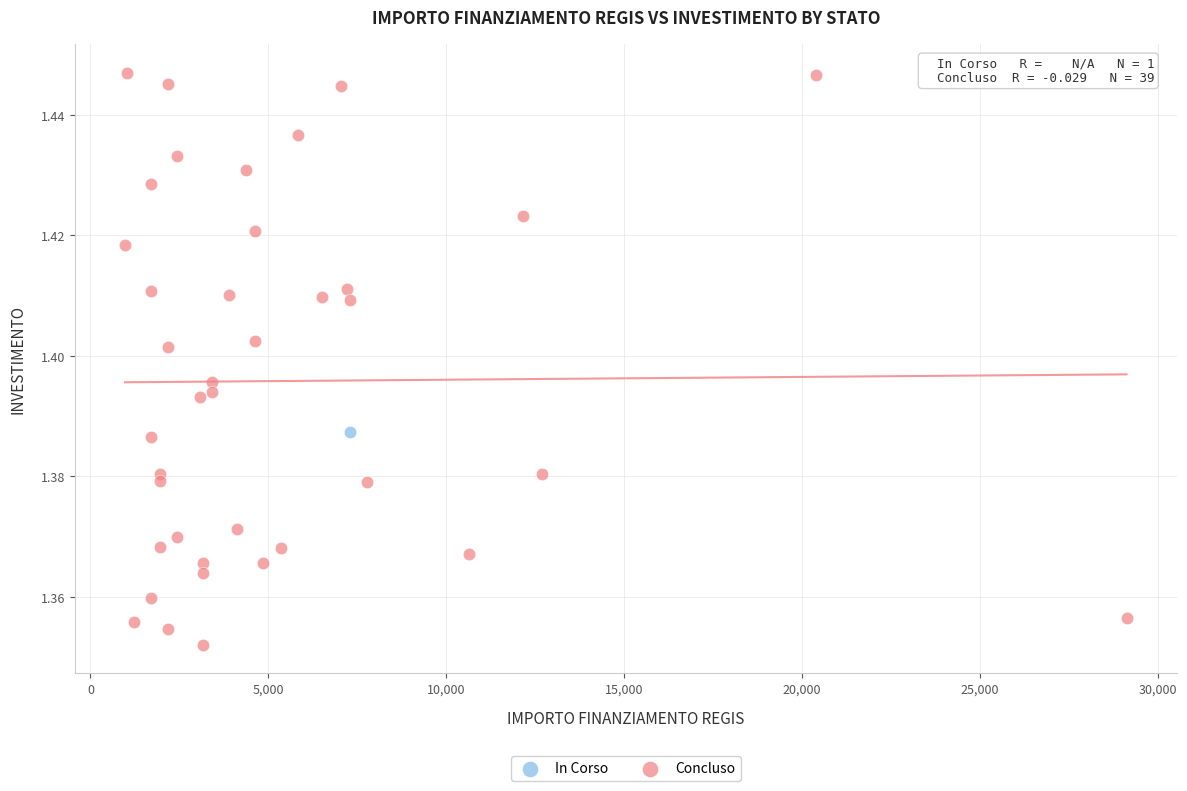

What are all the series names shown in the legend?

In Corso, Concluso